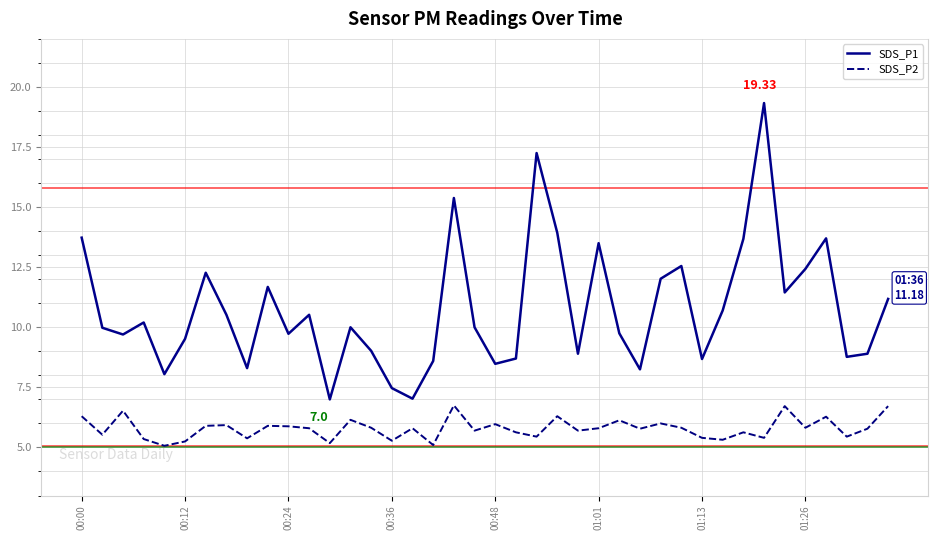

What is the minimum value shown in the chart?

5.1